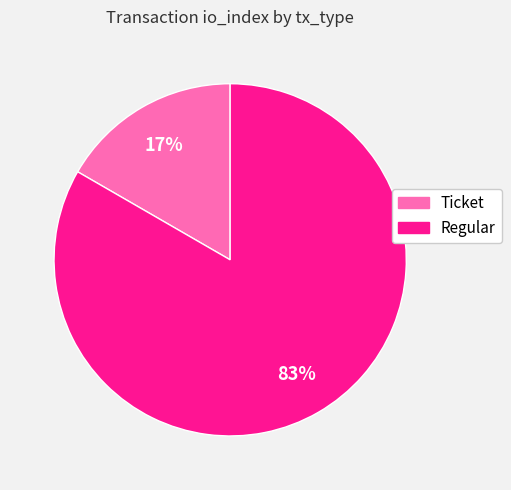

To the nearest percent, what portion does Regular represent?

83%